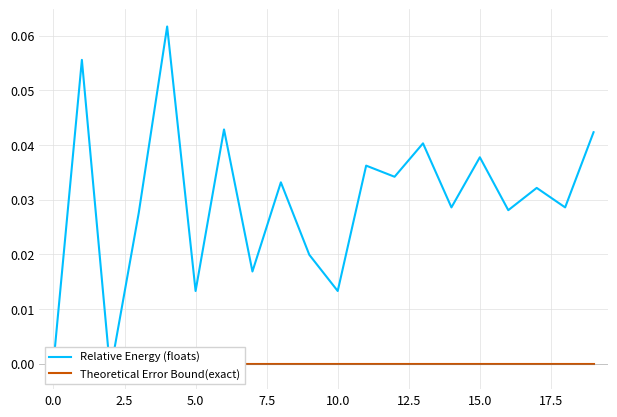

What is the label of the 2nd point from the right?

18